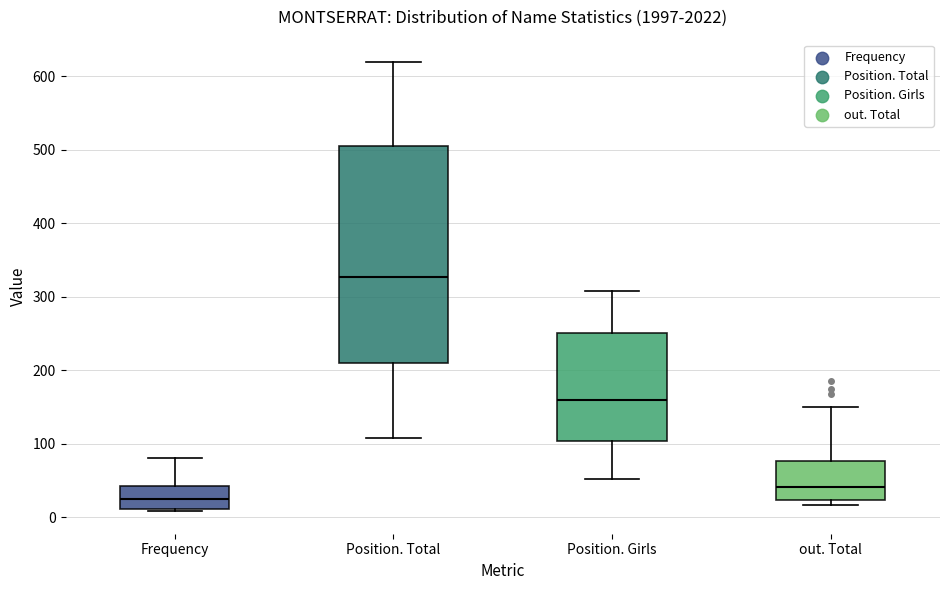

Which box's median line is the lowest?

Frequency